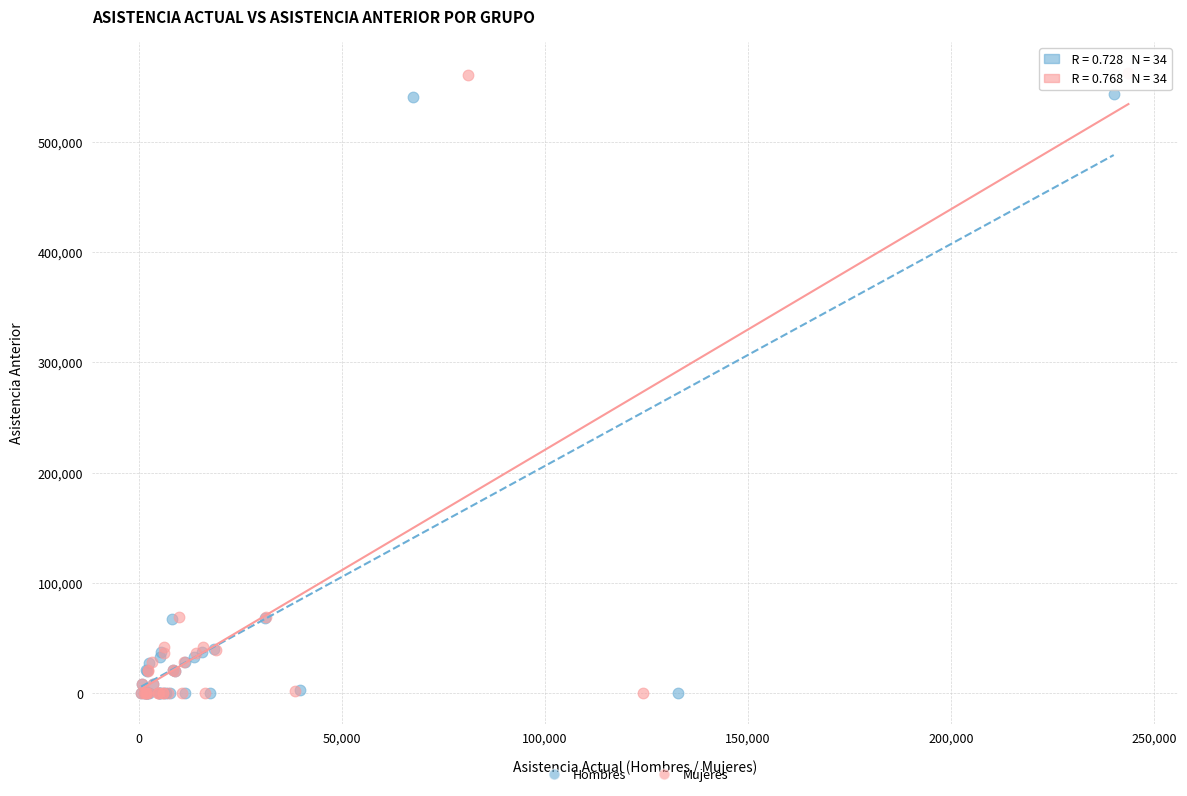

Which series has the widest spread of Y values?

Mujeres